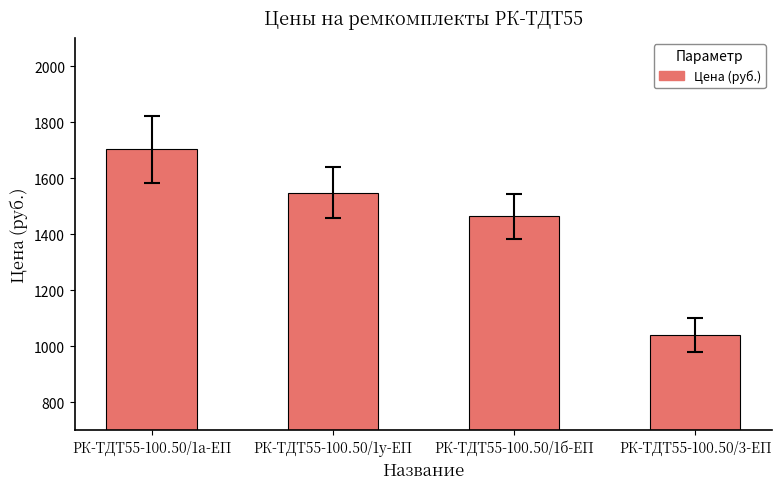

Count the number of data series in this chart.

1